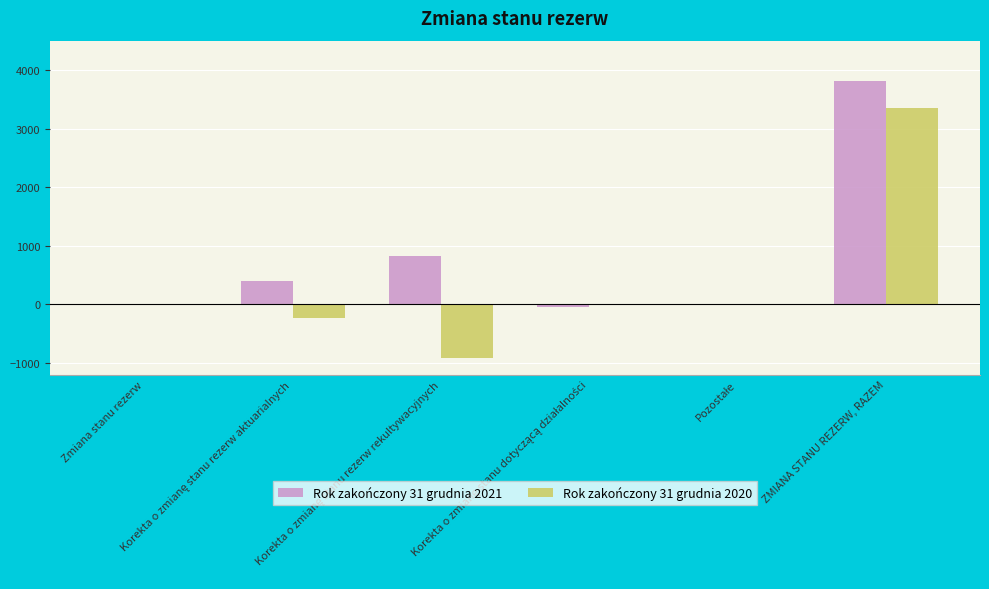

What is the sum of all Rok zakończony 31 grudnia 2020 values?

2198.5